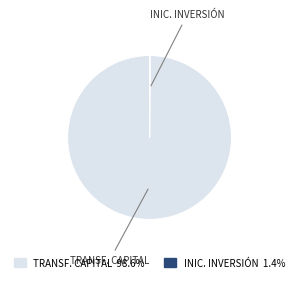

Does any single category account for the majority?

Yes